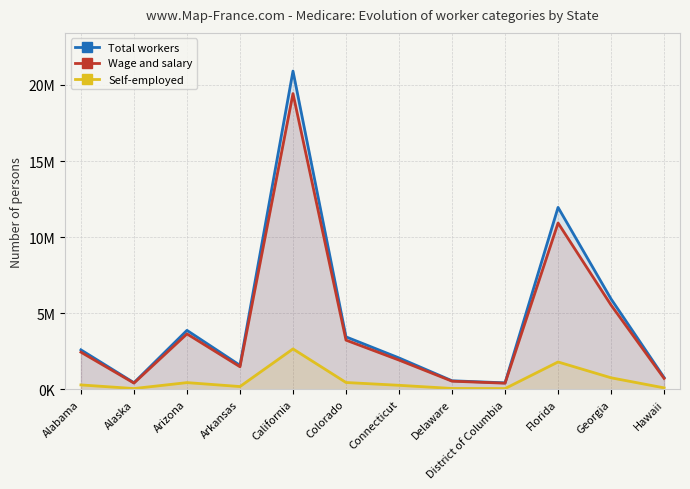

At which category does the chart reach its peak across all series?

California